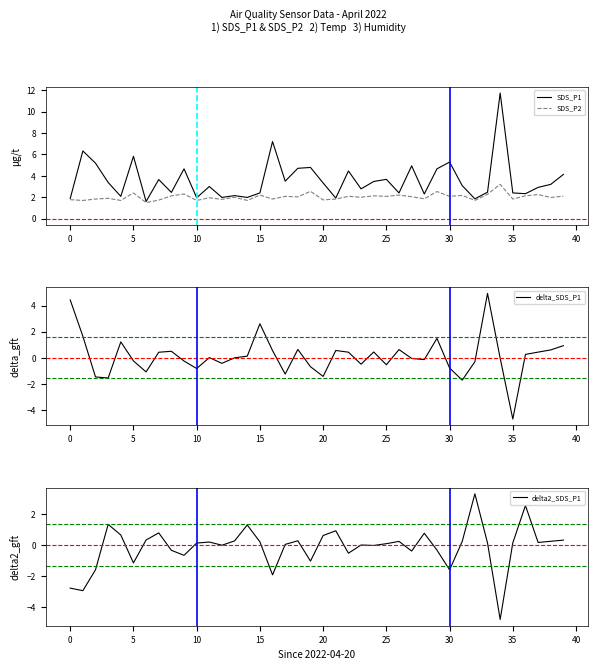

The value of SDS_P2 at 32 is 2.8. True or false?

False